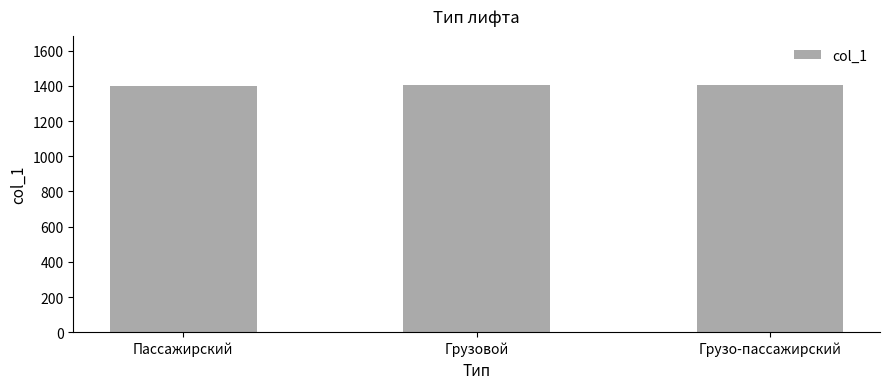

What is the label of the 2nd bar from the right?

Грузовой